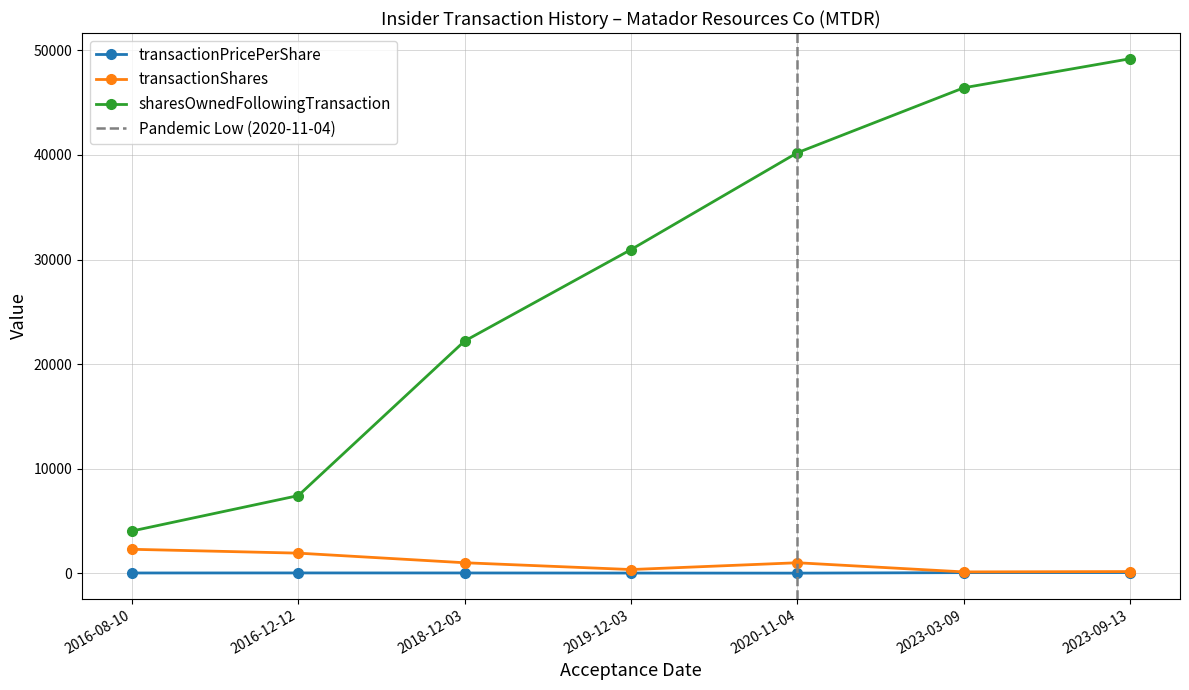

Does the chart have visible grid lines?

Yes